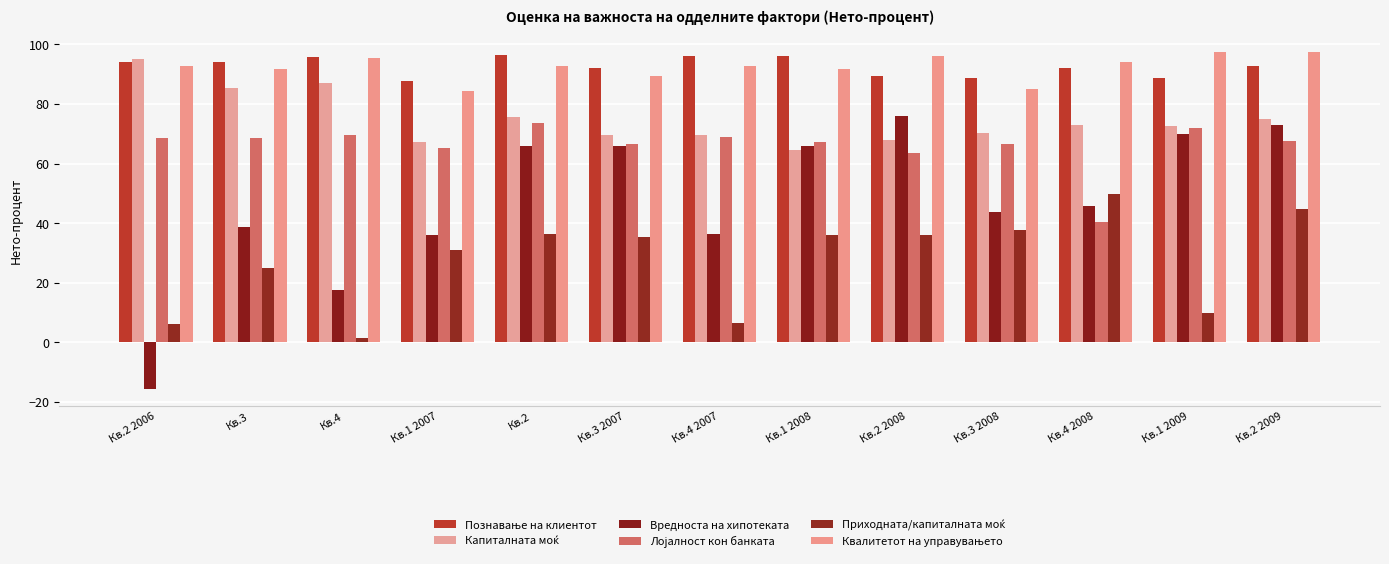

What is the label of the 6th bar from the left?

Кв.3 2007